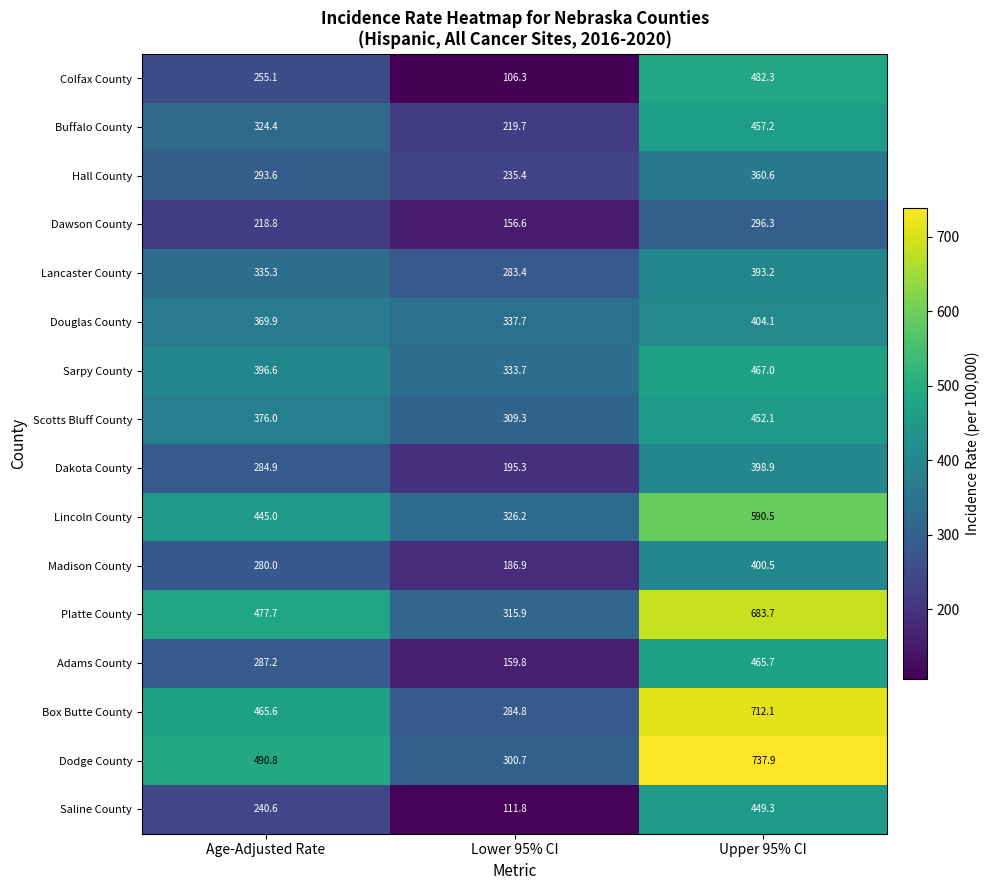

What is the sum of all Dodge County values?

1529.4